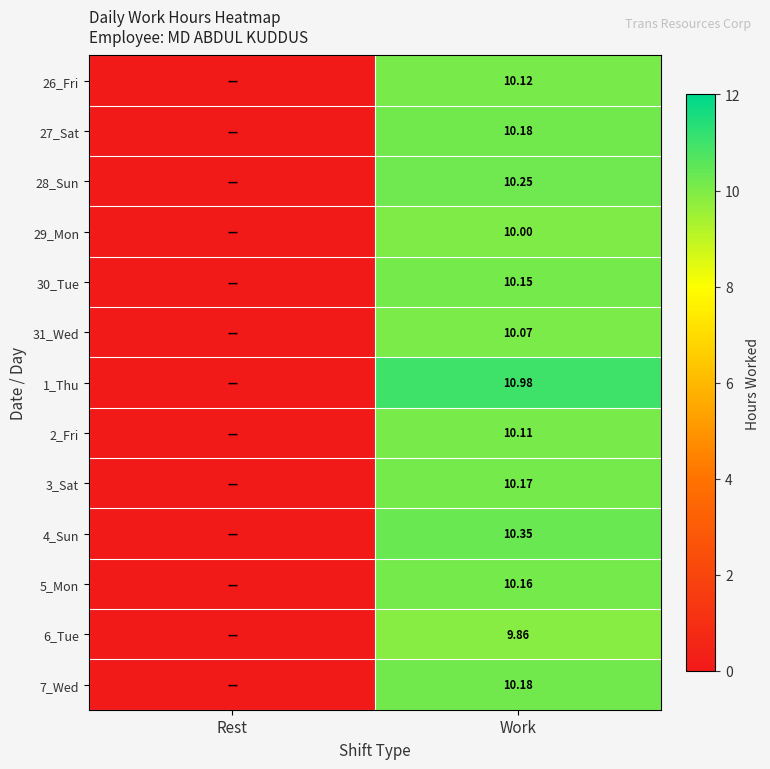

What is the greatest value displayed?

11.0